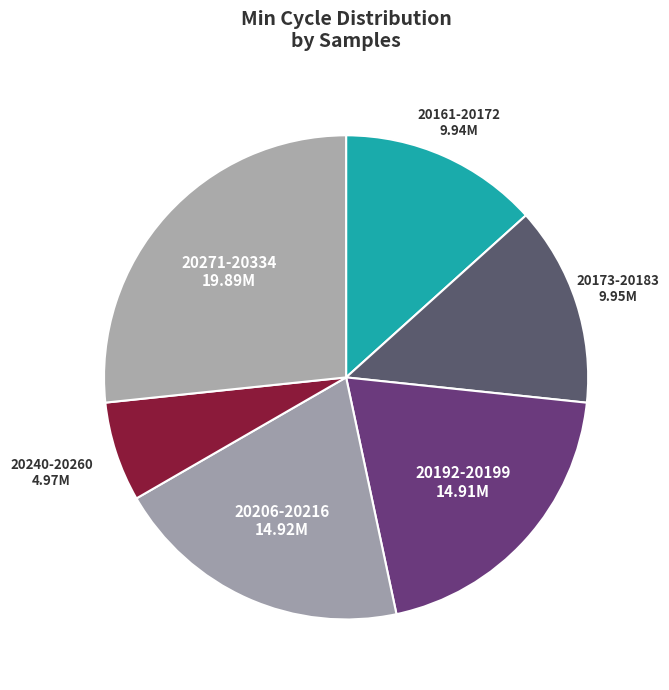

How many segments does this pie chart have?

6